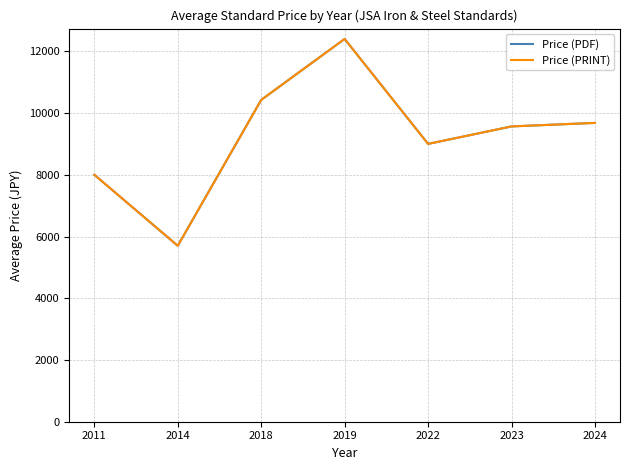

What is the approximate value of Price (PRINT) at 2024, to the nearest 100?

9700